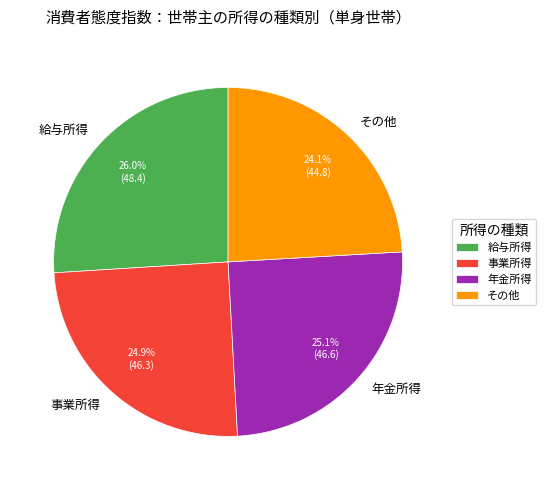

To the nearest percent, what is the difference between the 事業所得 and 給与所得 slice percentages?

1%